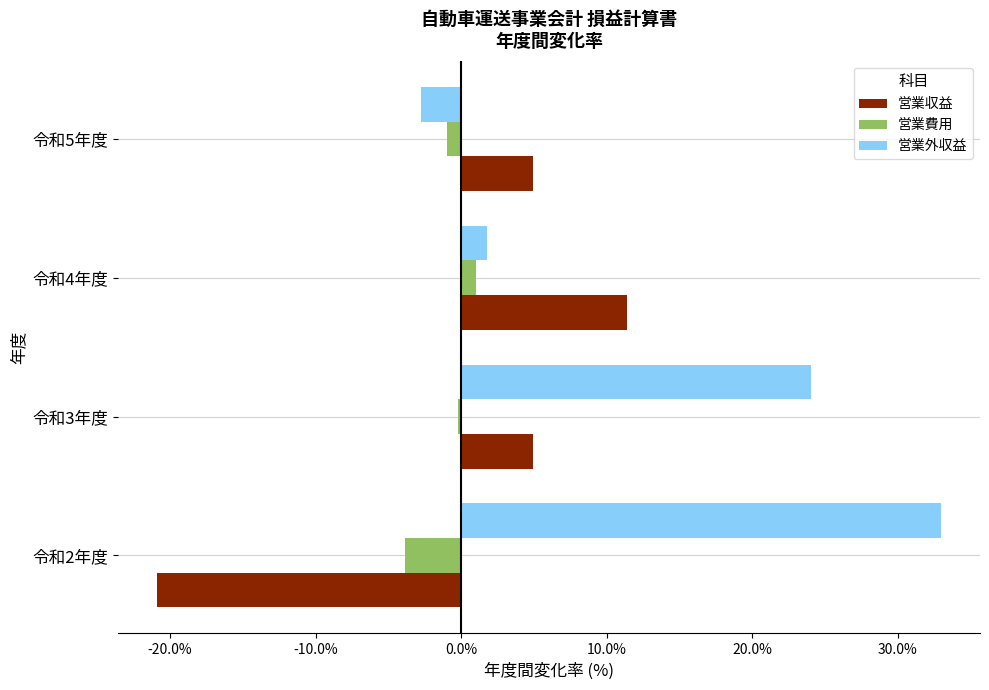

Is it true that 営業収益 equals -20.9 at 令和2年度?

True